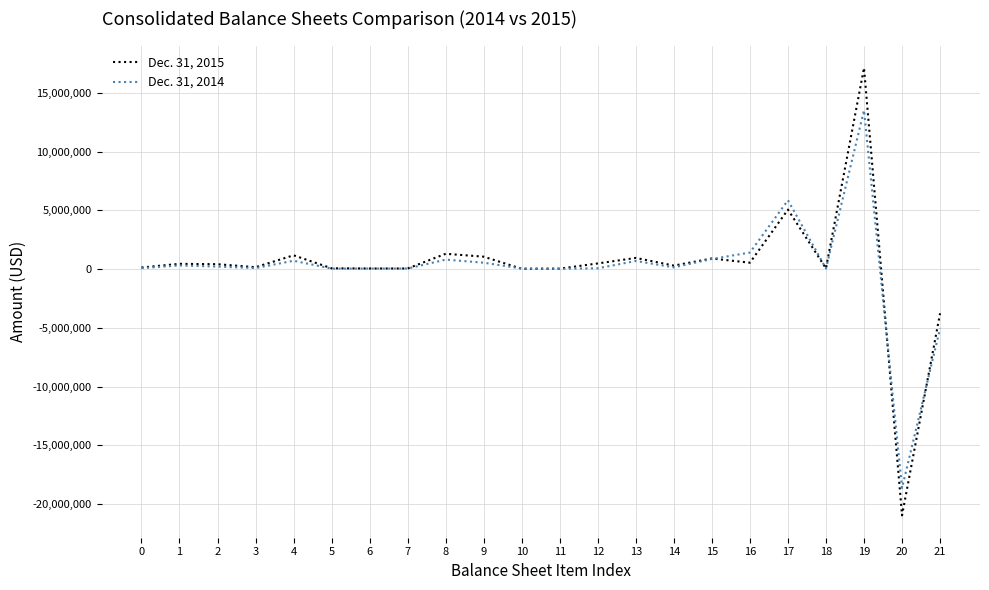

How many values in the Dec. 31, 2015 series are below 421116?

11